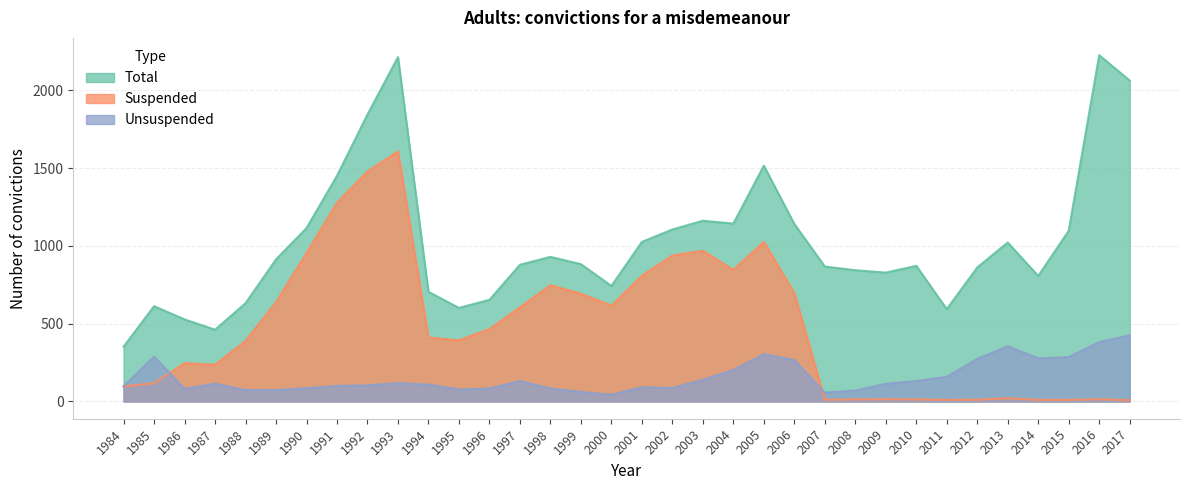

Which series has the largest total across all categories?

Total